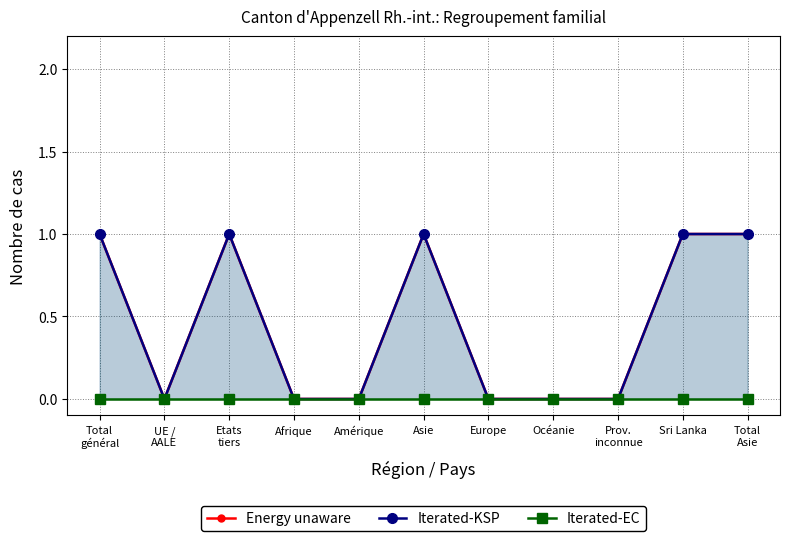

How many interior local valleys does the Iterated-KSP series have?

1